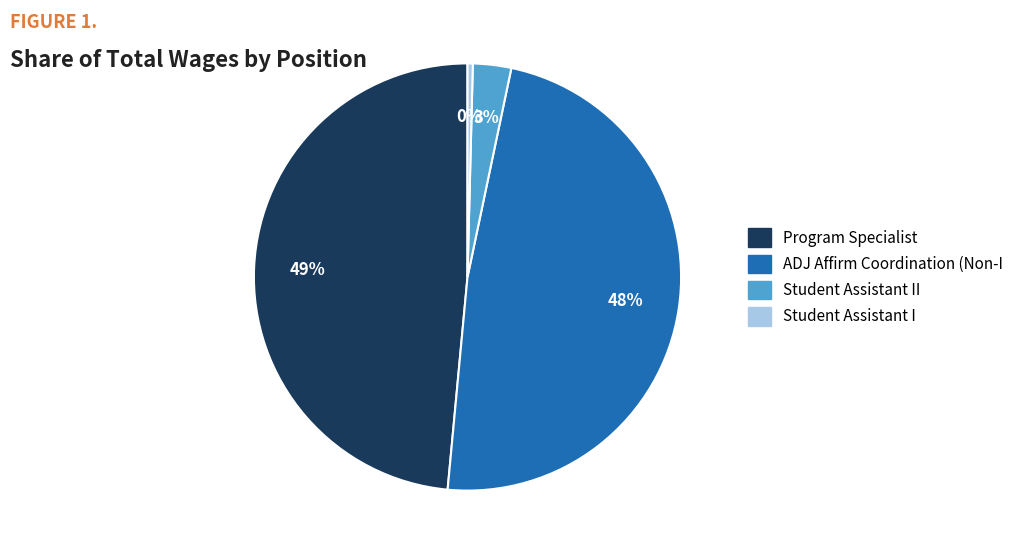

Is there a majority slice in this chart?

No